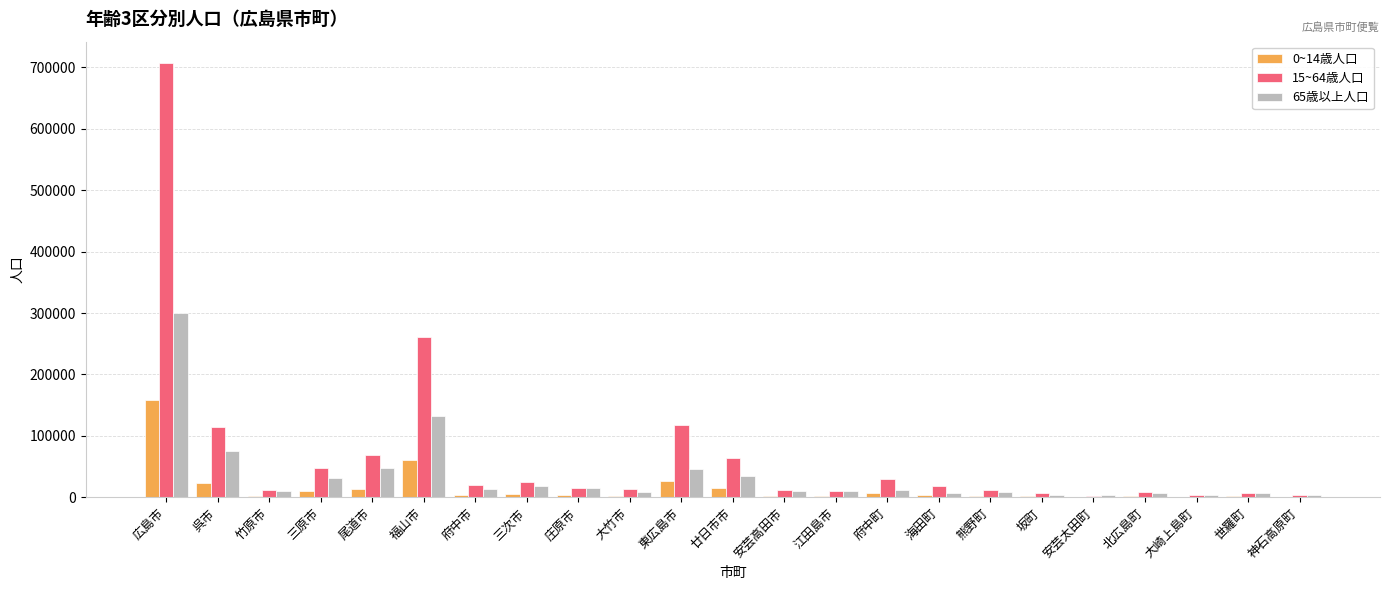

What is the total value across all series at 安芸高田市?

26417